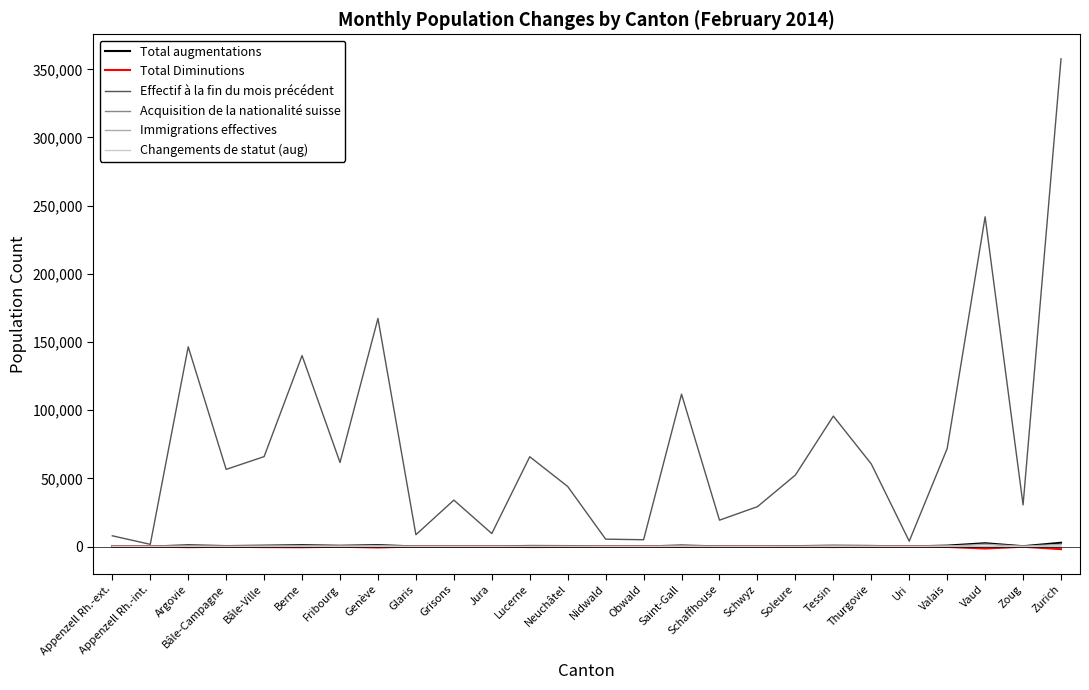

The Effectif à la fin du mois précédent series shows 241831 at Vaud. True or false?

True